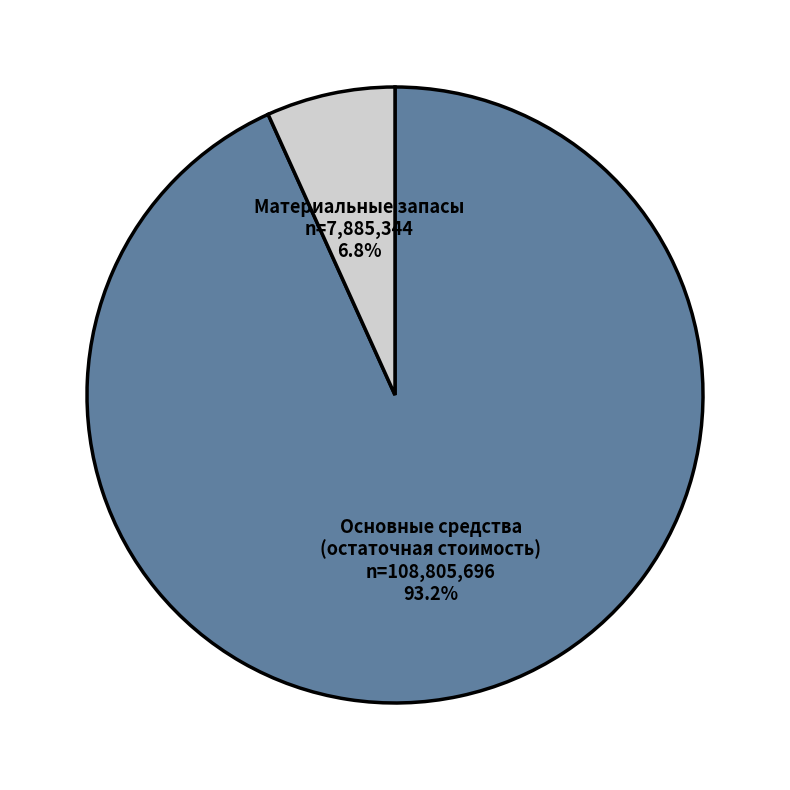

What is the majority slice?

Основные средства (остаточная стоимость)